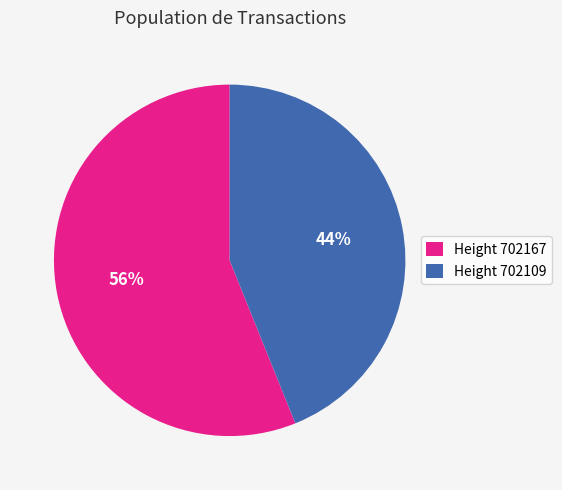

Is Height 702167 the majority of the pie?

Yes